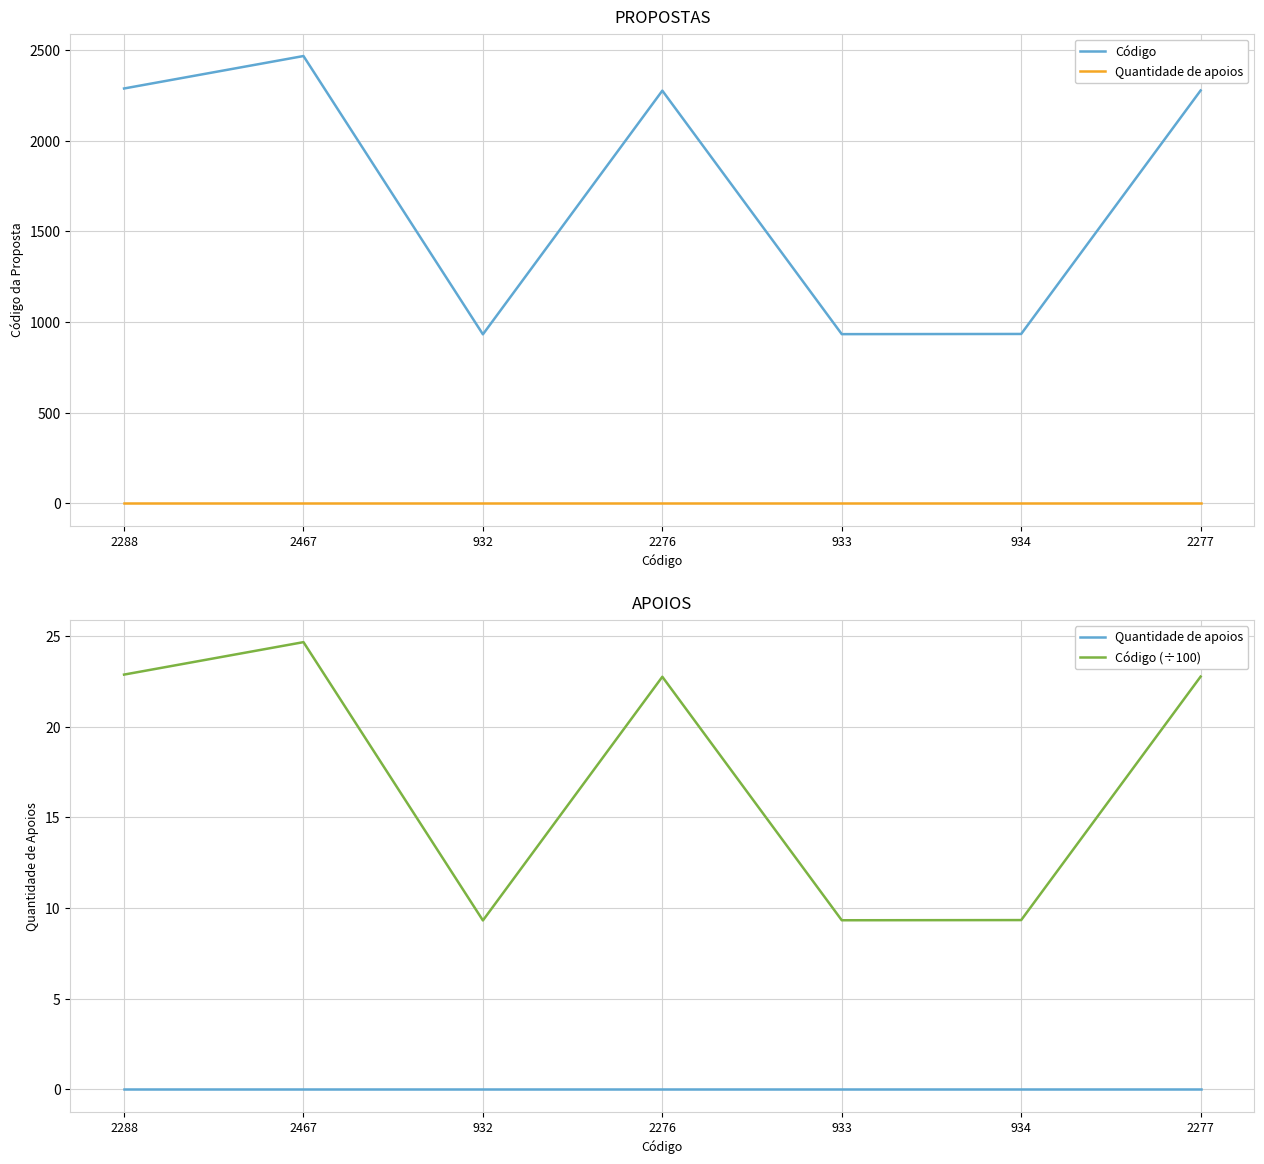

At which label is Quantidade de apoios closest to 0?

2288